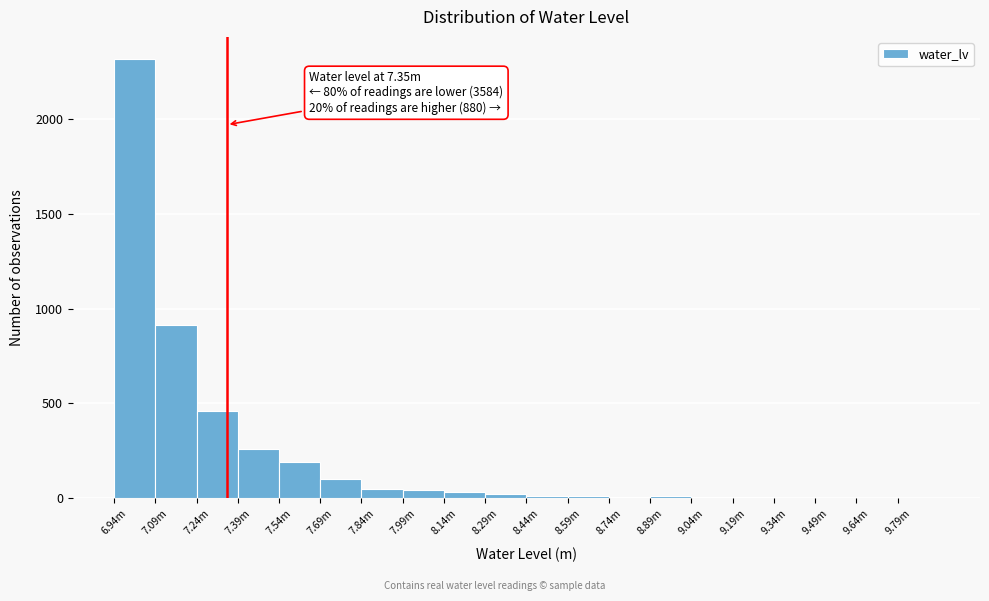

What is the maximum value shown in the chart?

2317